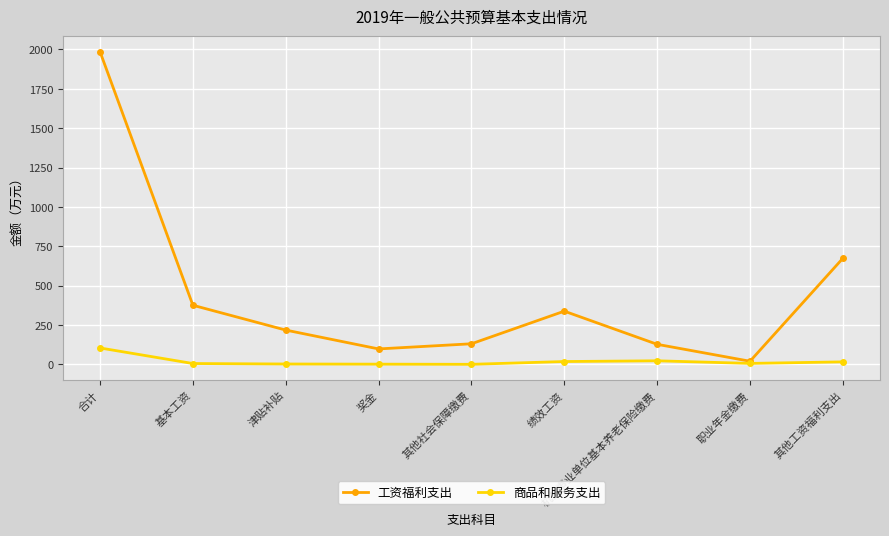

The 工资福利支出 series shows 476.3 at 合计. True or false?

False